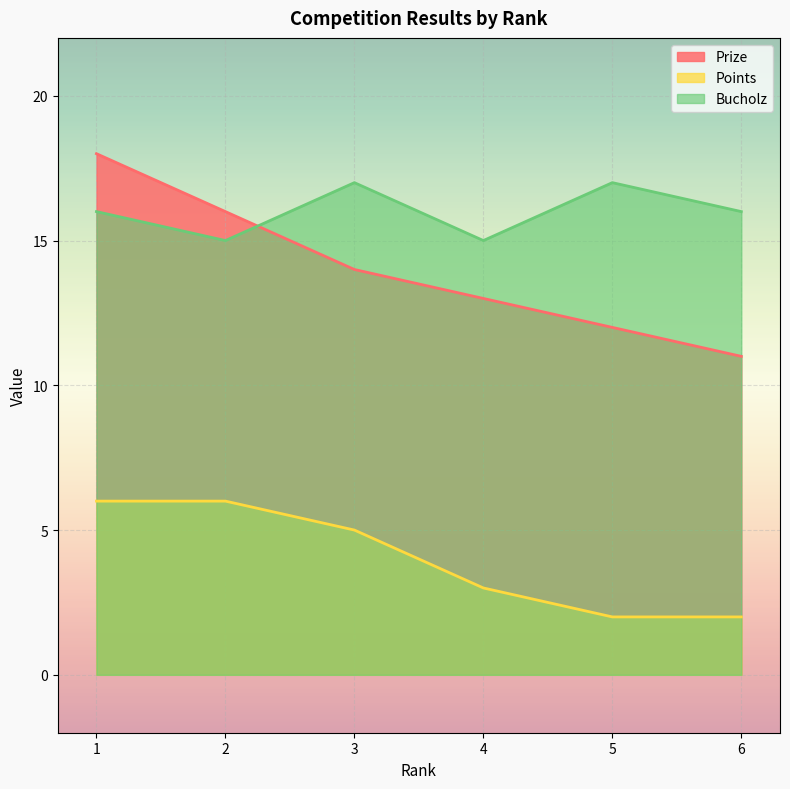

What is the value of the Prize point at the 1st from the left?

18